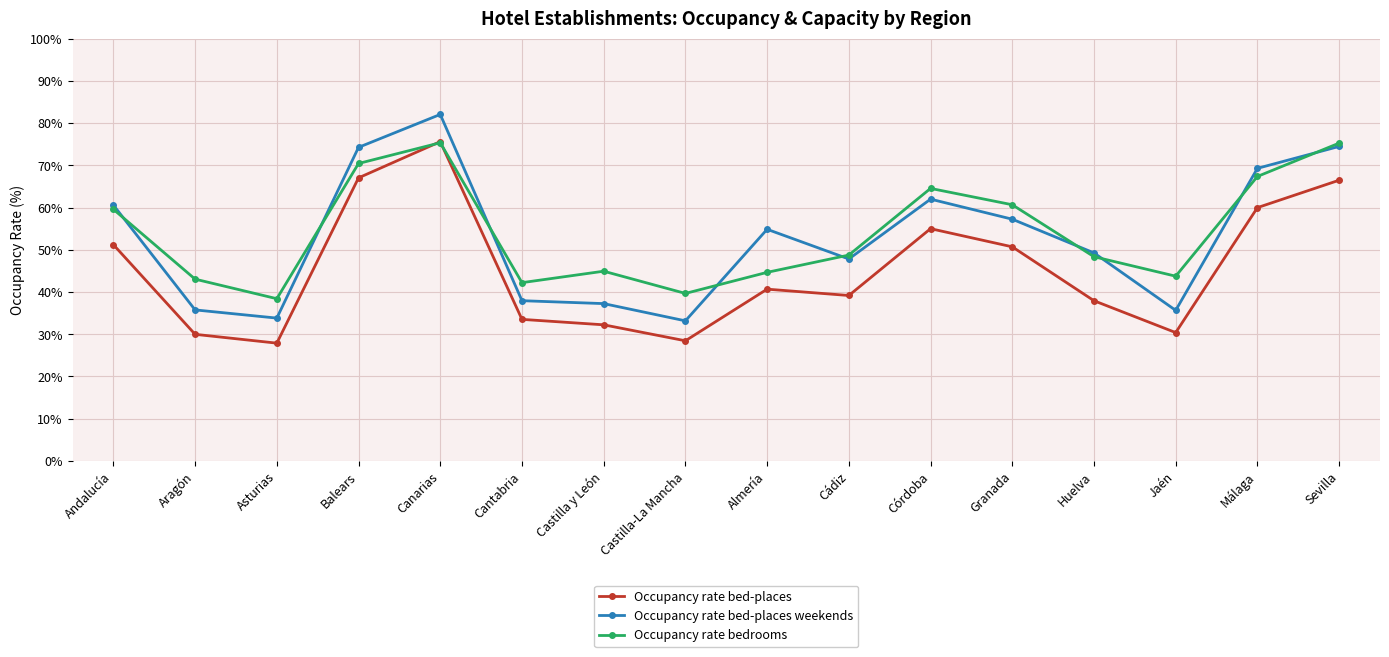

How many times do Occupancy rate bedrooms and Occupancy rate bed-places cross each other?

2